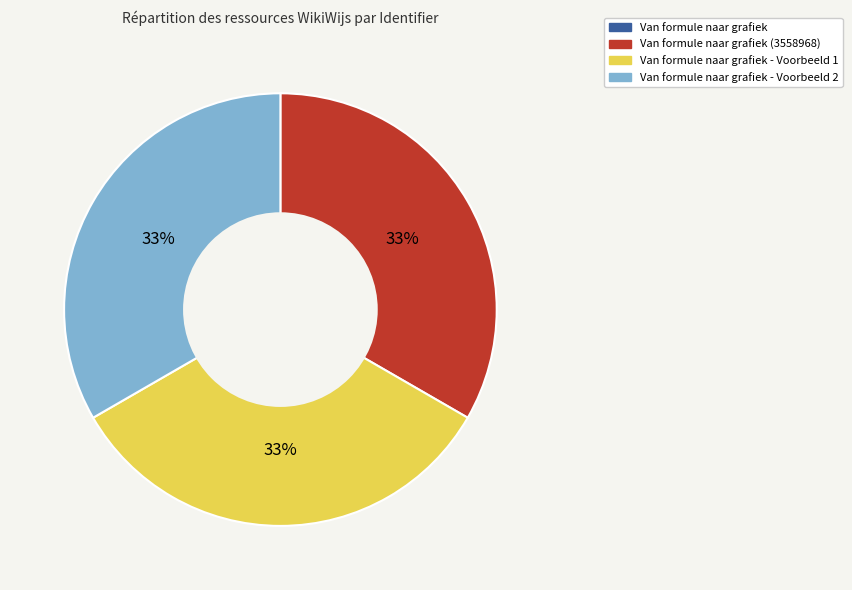

Does any single category account for the majority?

No